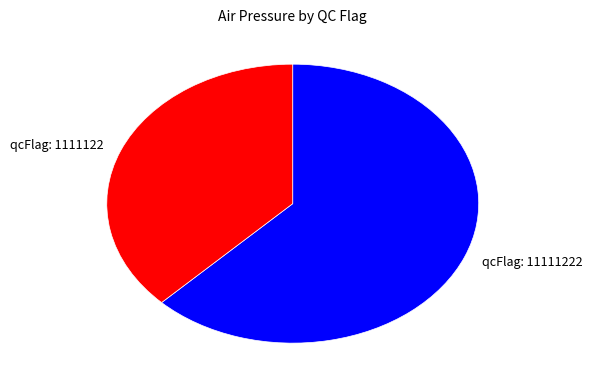

The qcFlag: 1111122 slice represents 23% of the pie. True or false?

False